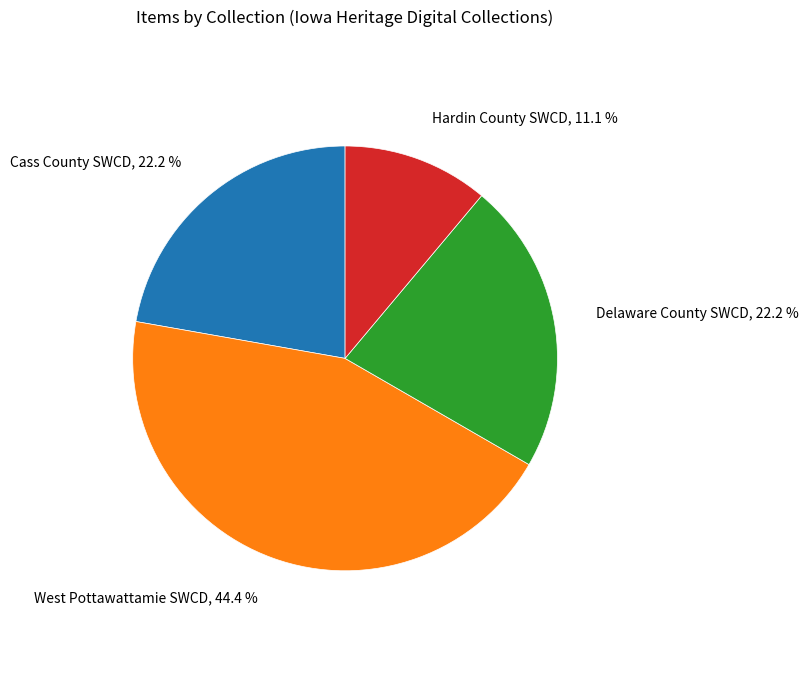

To the nearest percent, what is the difference between the largest and smallest slice percentages?

33%